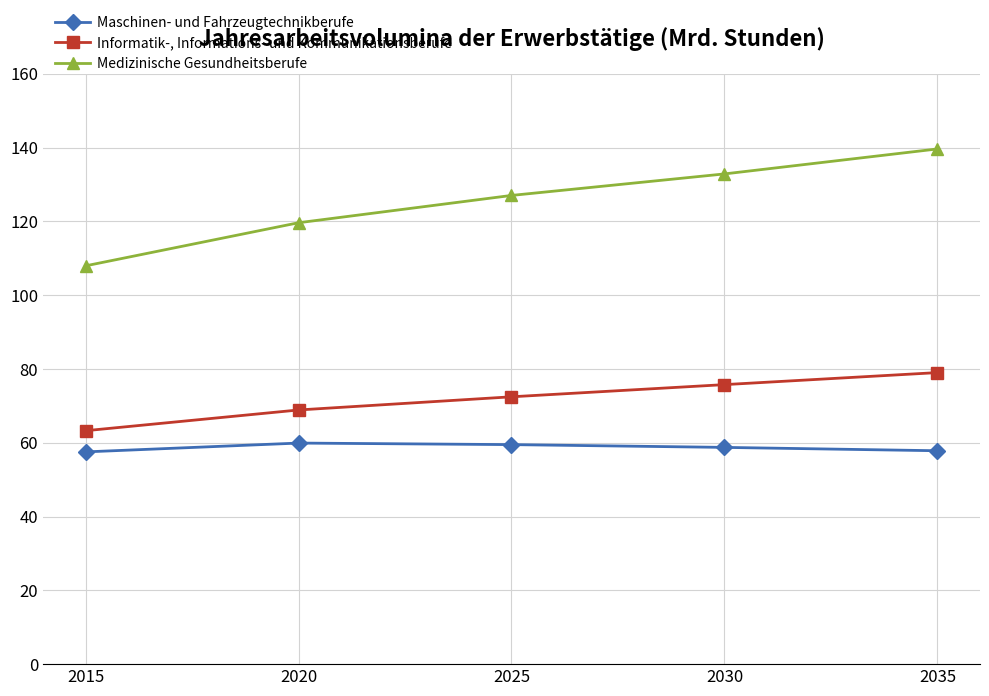

What is the value of the Maschinen- und Fahrzeugtechnikberufe point at the 4th from the left?

58.7